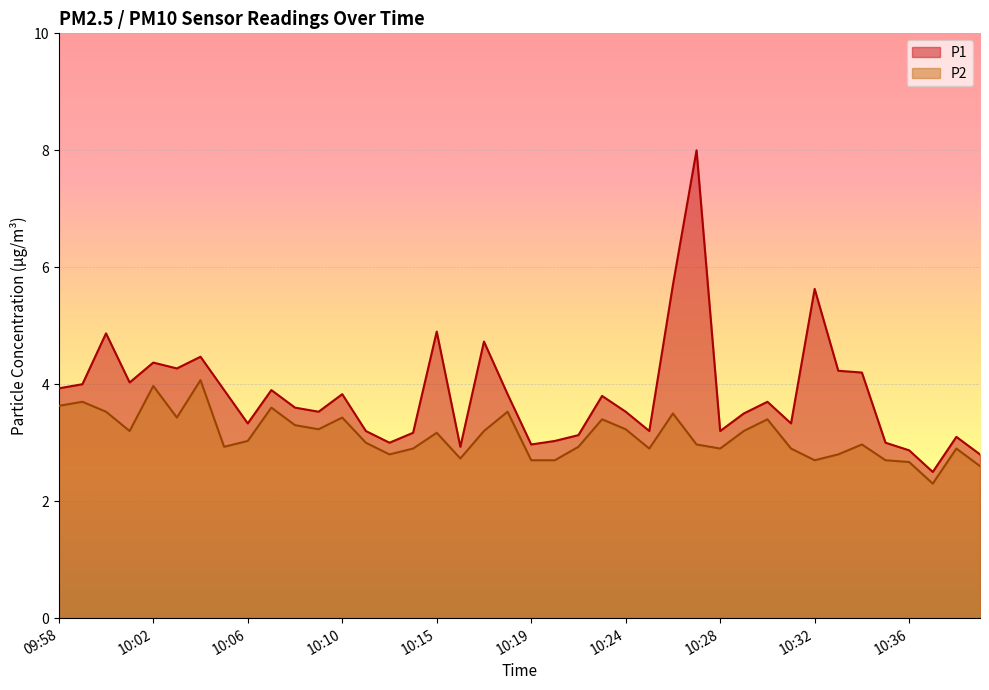

True or false: P2 and P1 cross at least once.

False